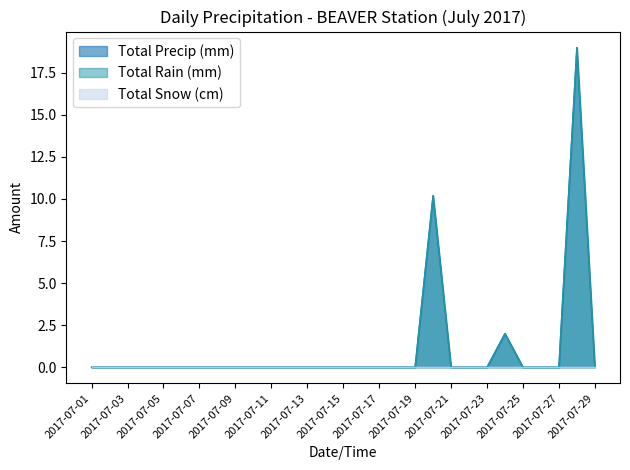

Which label corresponds to the largest value in the chart?

2017-07-28